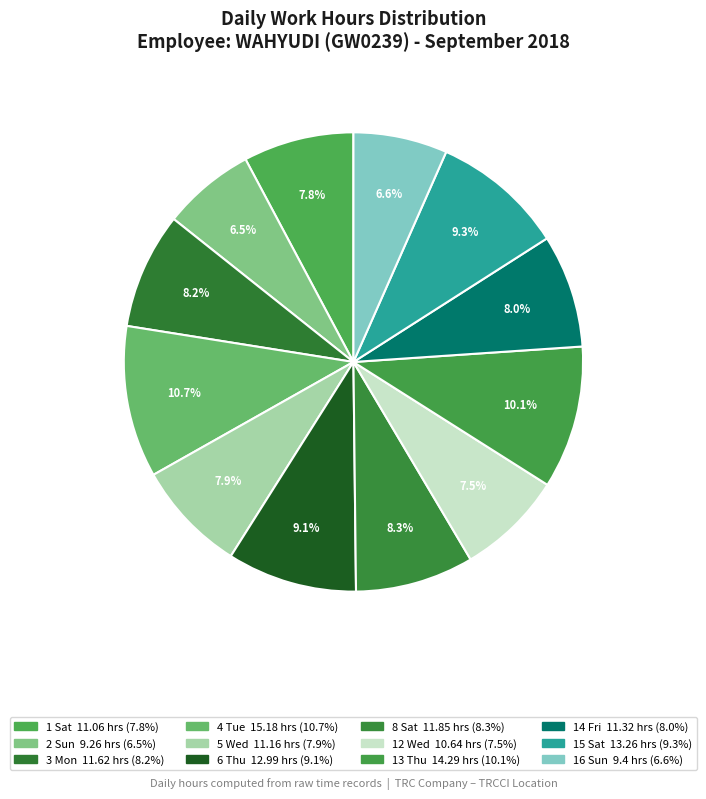

How many slices are in this pie chart?

12